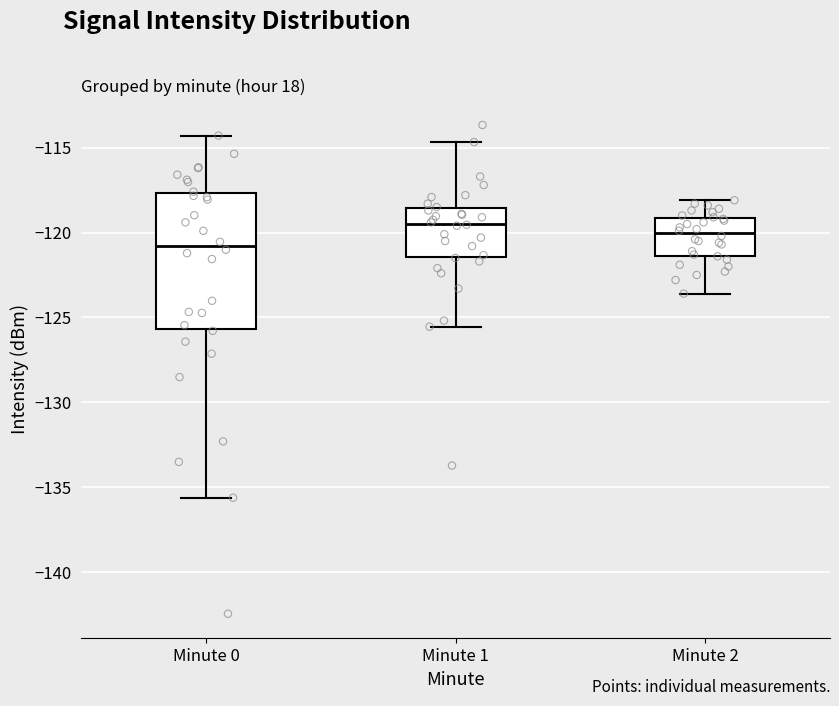

Reading left to right, transcribe this box plot: for each box, give where its median line is, the range the box spans, and where its two whiskers end, as read against the y-axis. The values are not printed on the chart, so give them approximately, as read against the axis.

Minute 0: median -121.0, box -125.5 to -117.5, whiskers -135.5 to -114.5
Minute 1: median -119.5, box -121.5 to -118.5, whiskers -125.5 to -114.5
Minute 2: median -120.0, box -121.5 to -119.0, whiskers -123.5 to -118.0